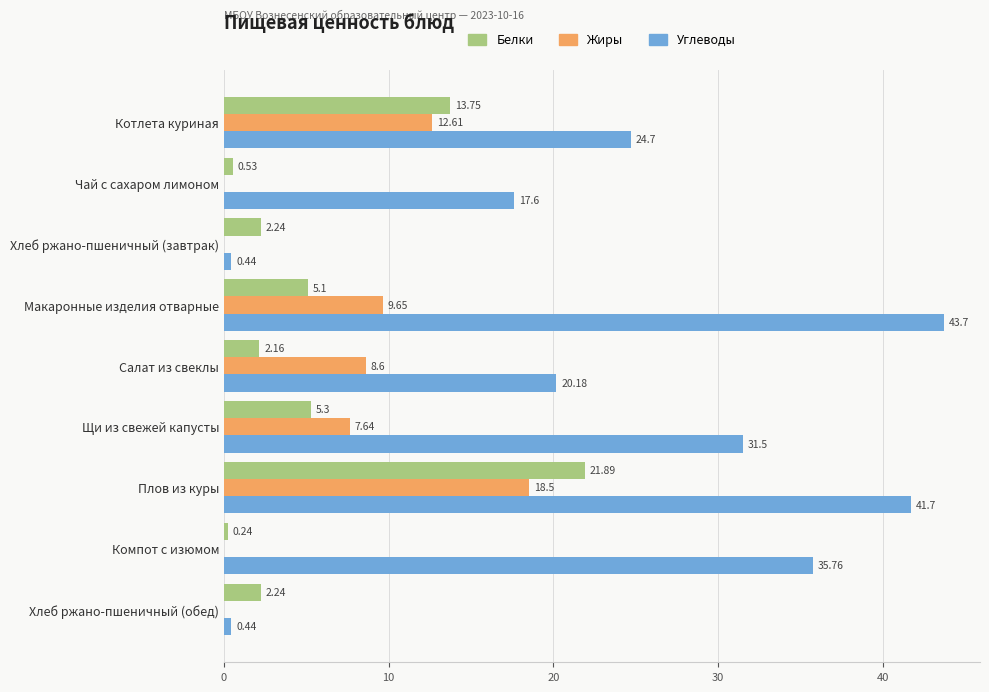

Which series has the widest spread of values?

Углеводы